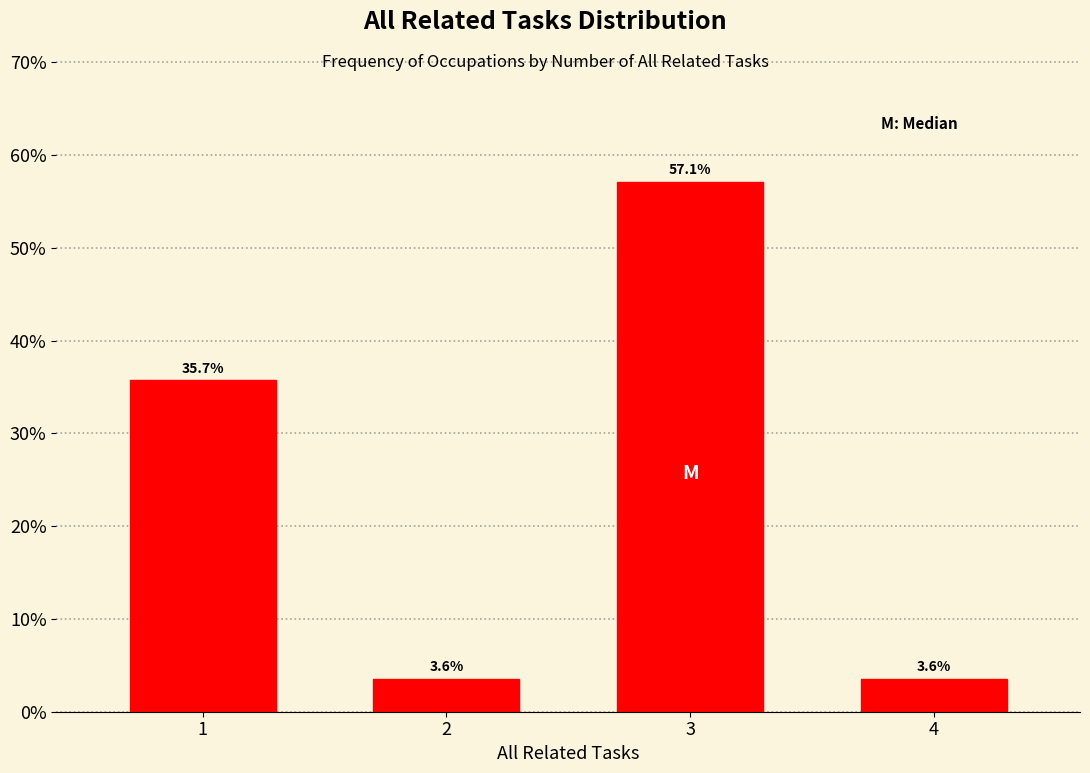

Reading right to left, extract all data points from this chart.

3.6	57.1	3.6	35.7